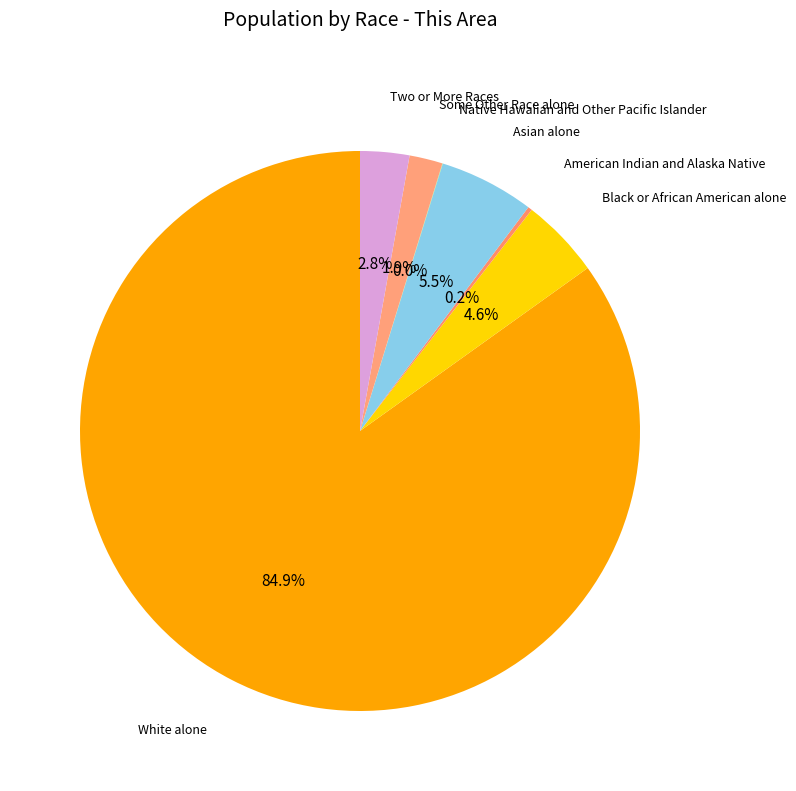

What percentage is the Two or More Races slice, to the nearest percent?

3%